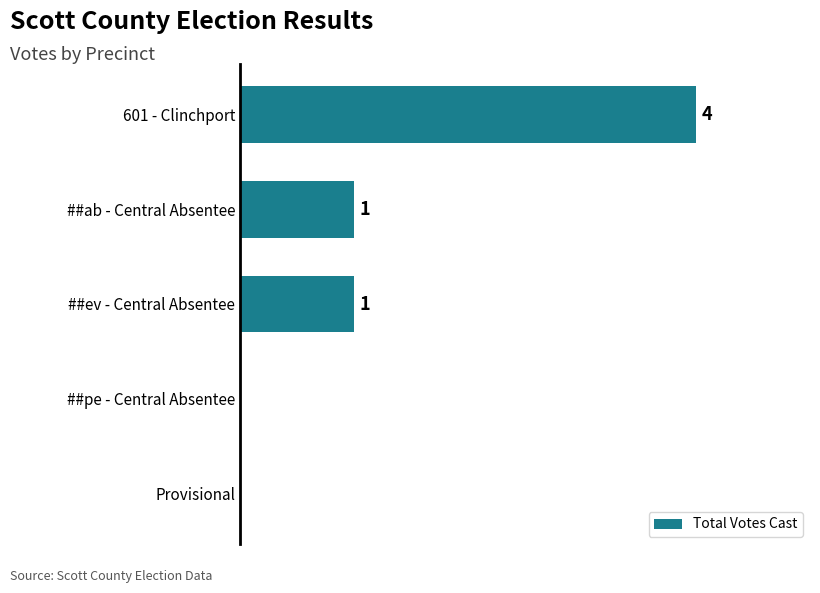

Between ##pe - Central Absentee and 601 - Clinchport, which is larger?

601 - Clinchport